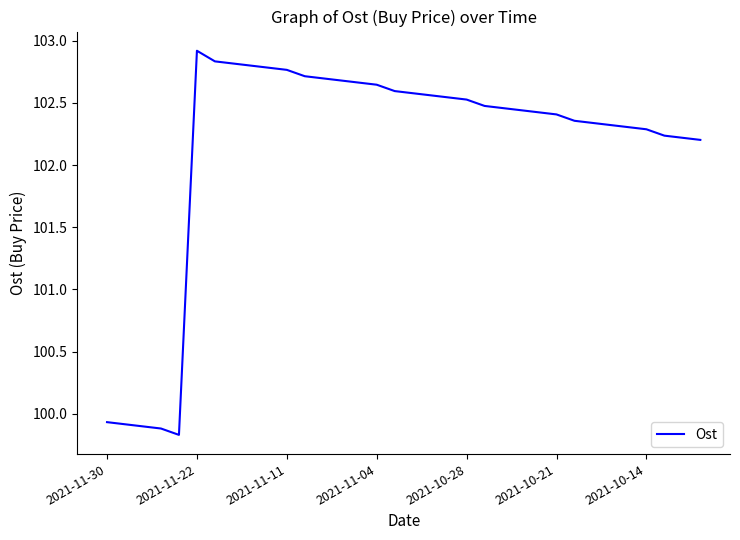

What is the smallest value displayed?

99.8